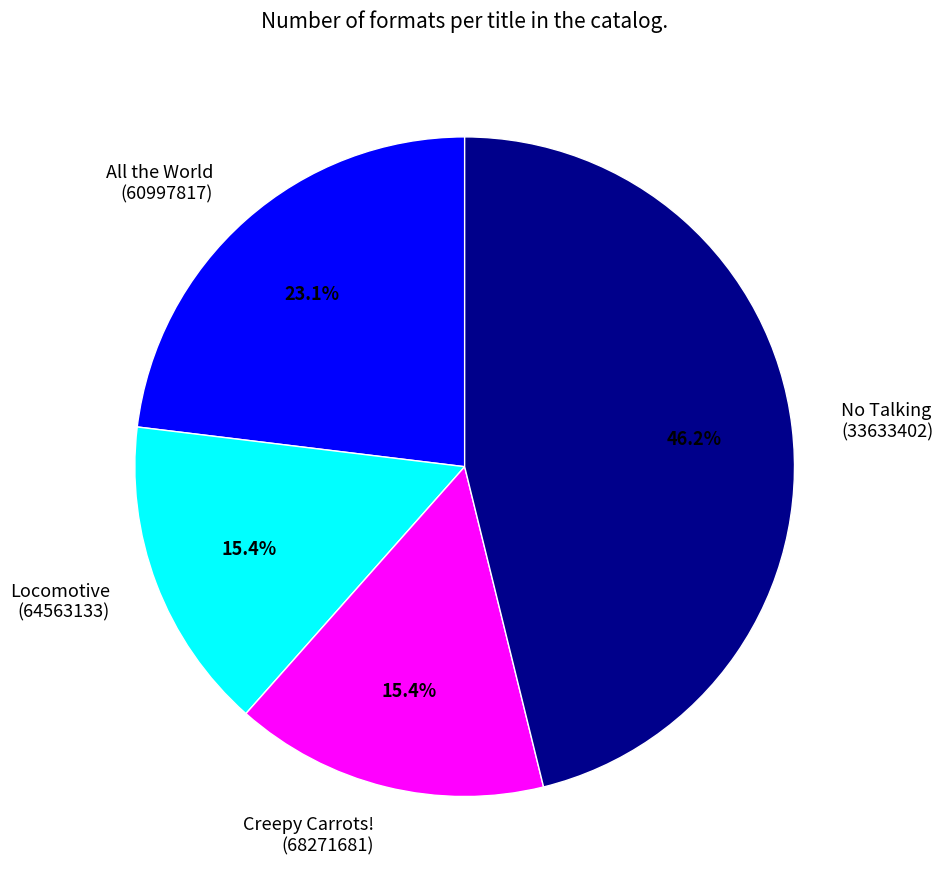

Which slice is the largest?

No Talking (33633402)